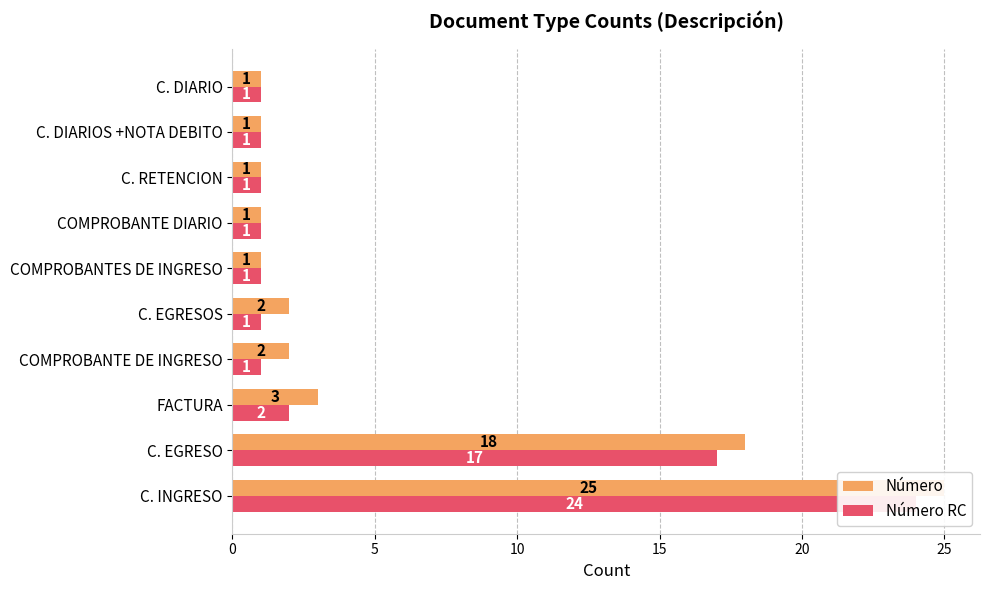

What is the minimum value shown in the chart?

1